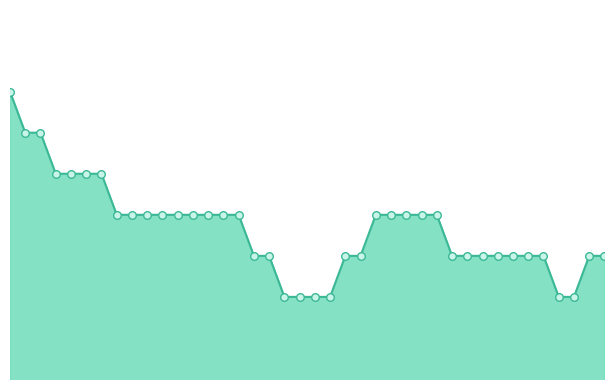

How many lines are shown in the chart?

1